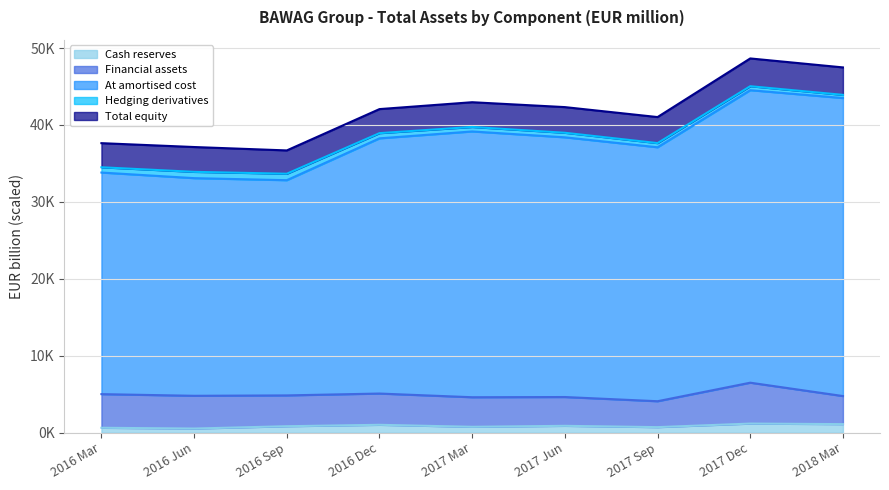

Does the chart have visible grid lines?

Yes